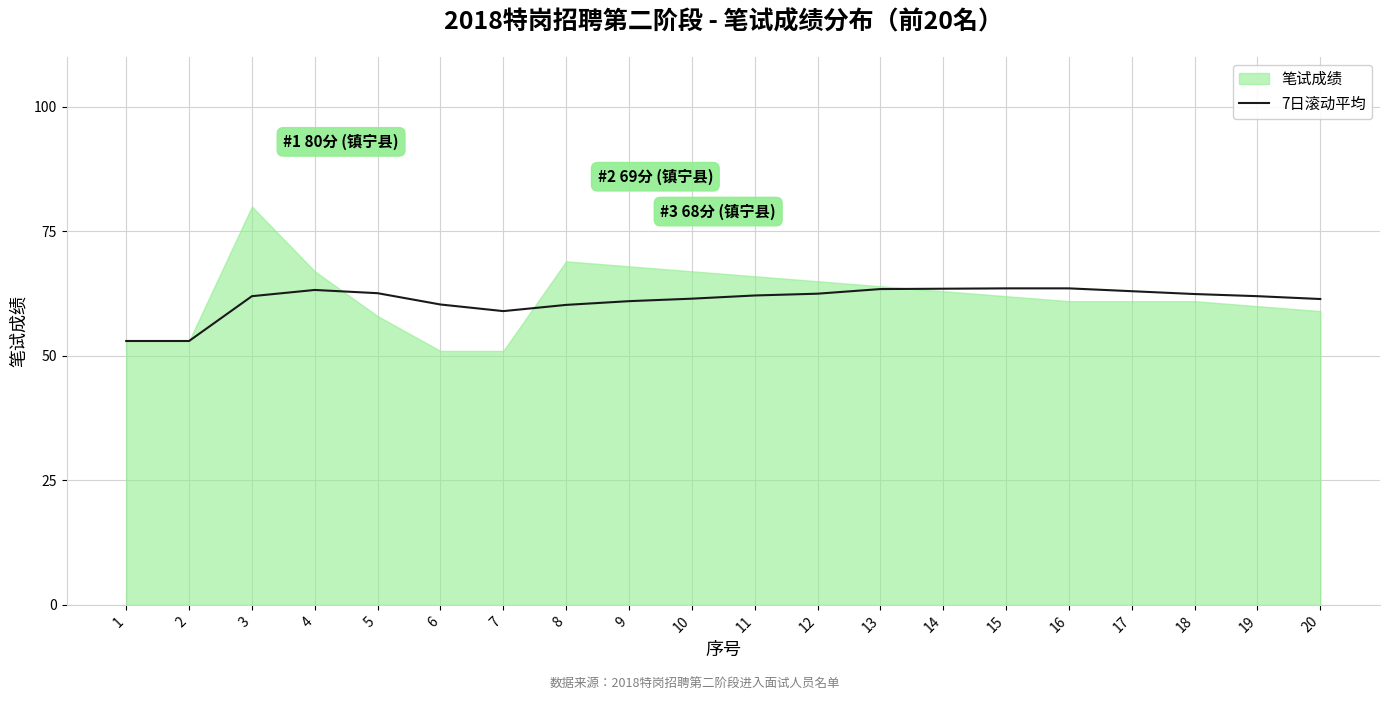

Count the number of data series in this chart.

2